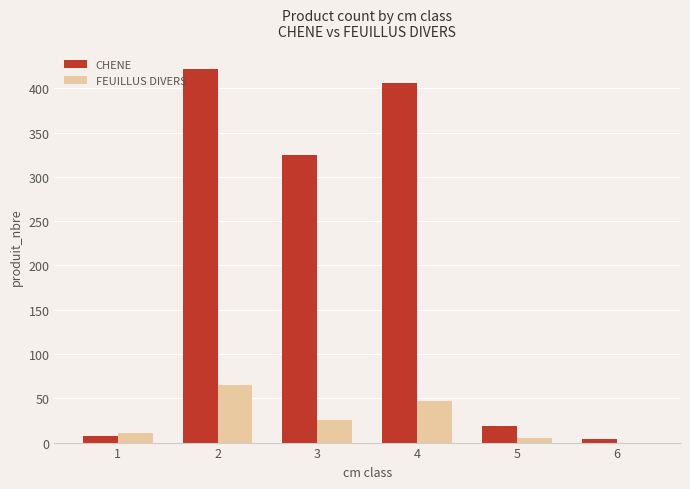

What is the average value of the CHENE series?

197